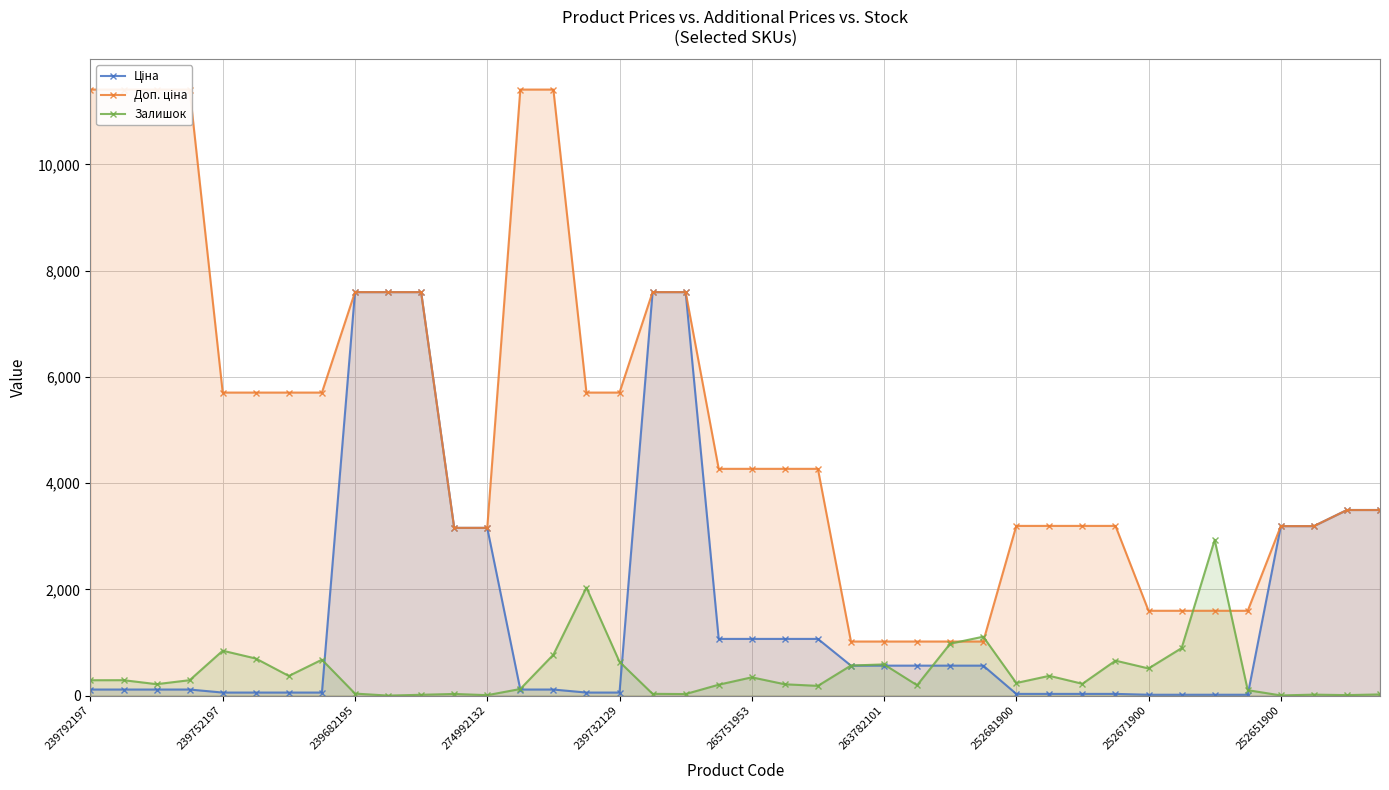

At 37, list the series in order from smallest to largest.

Залишок, Ціна, Доп. ціна